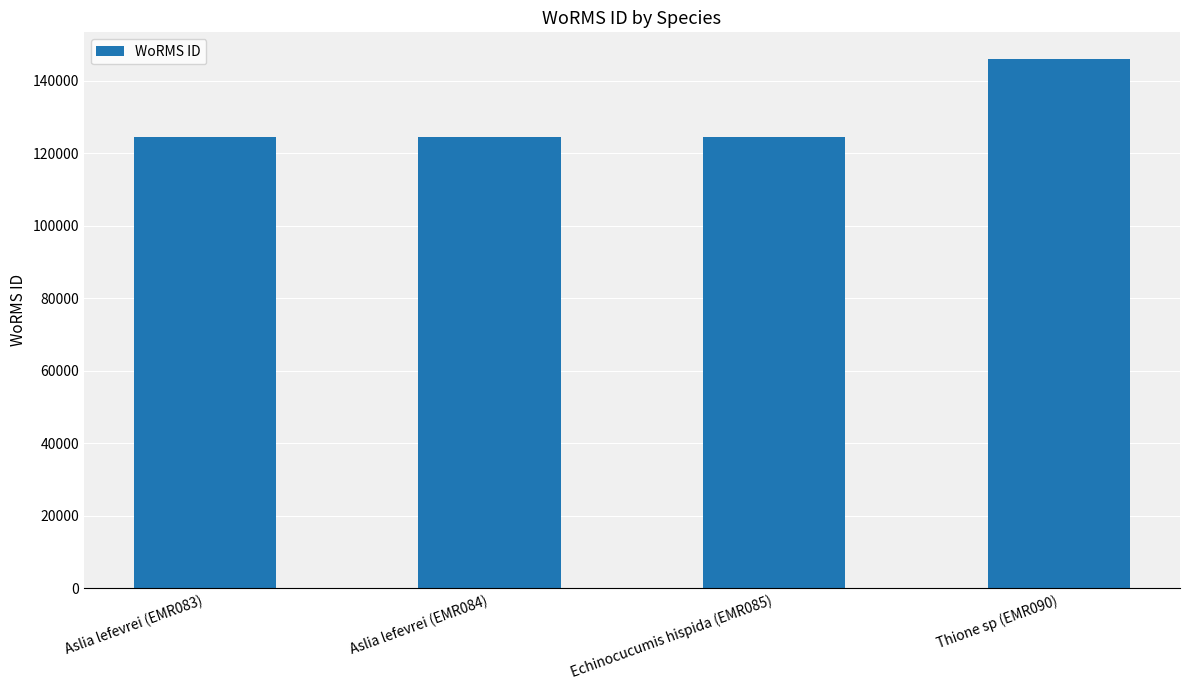

True or false: the data shows 55418 at Aslia lefevrei (EMR083).

False